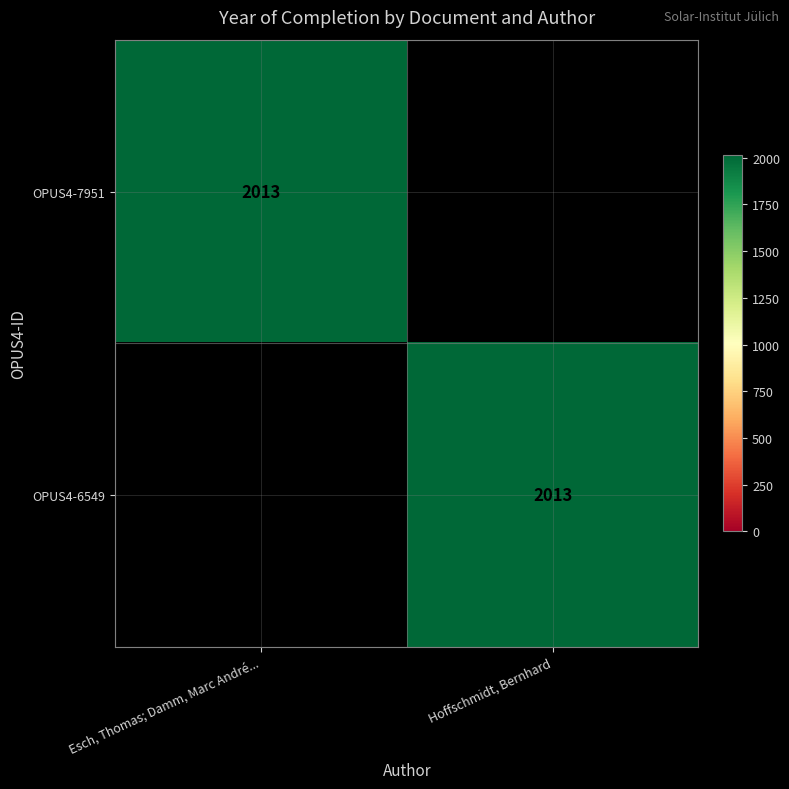

What is the maximum value shown in the chart?

2013